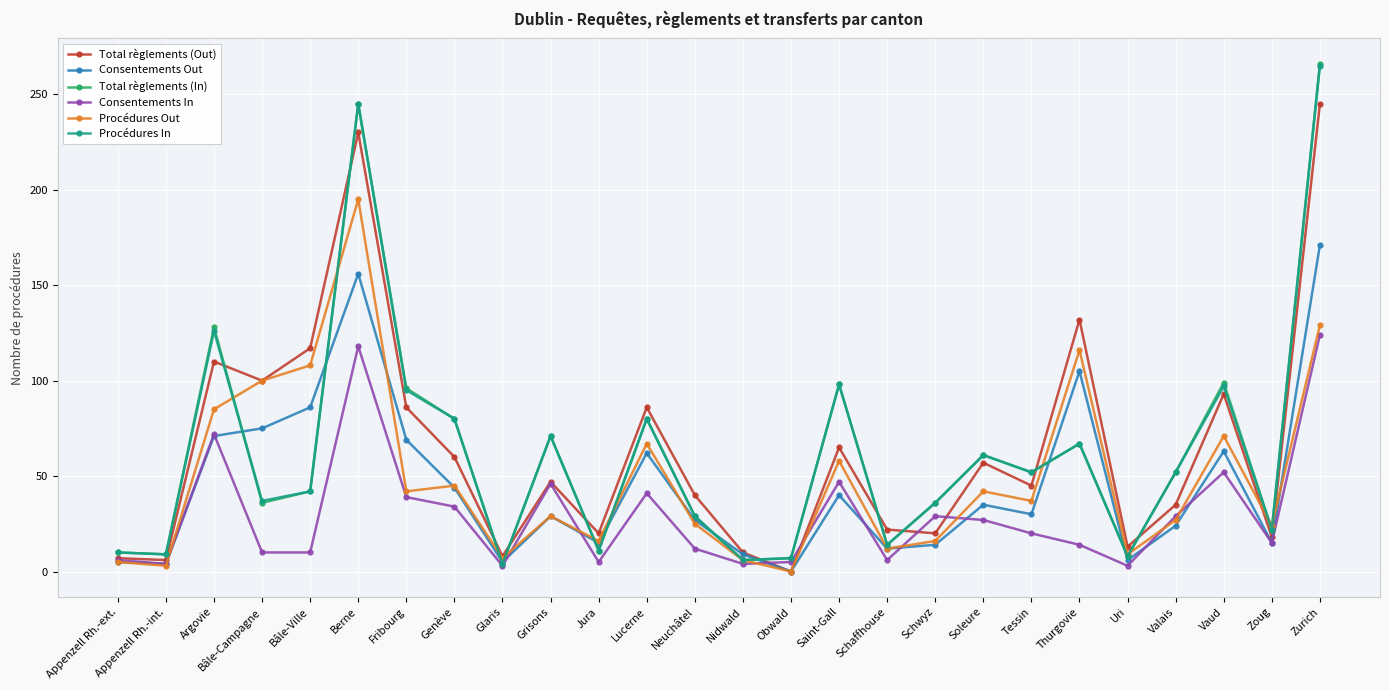

How many data points in Total règlements (In) are less than 52?

13